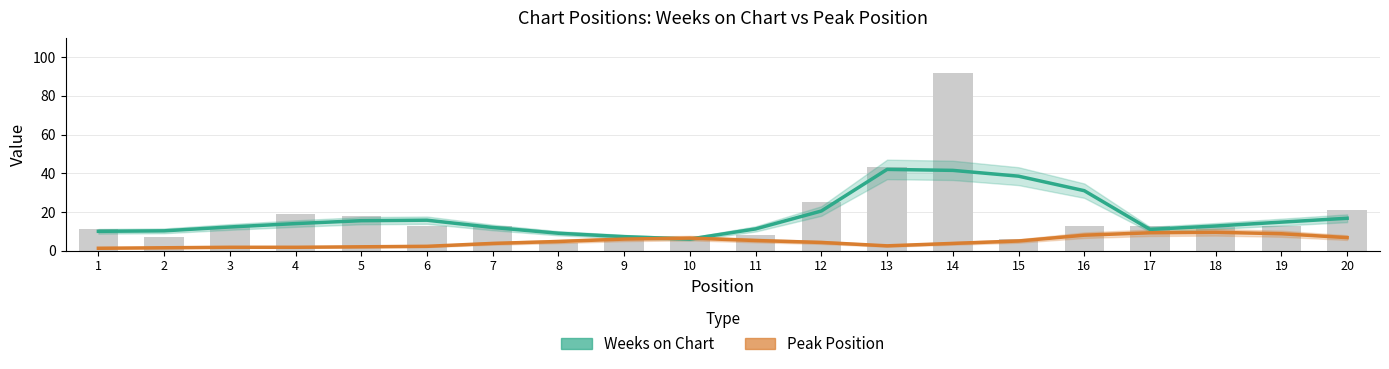

True or false: Peak Position has a value of 8.8 at 10.

False